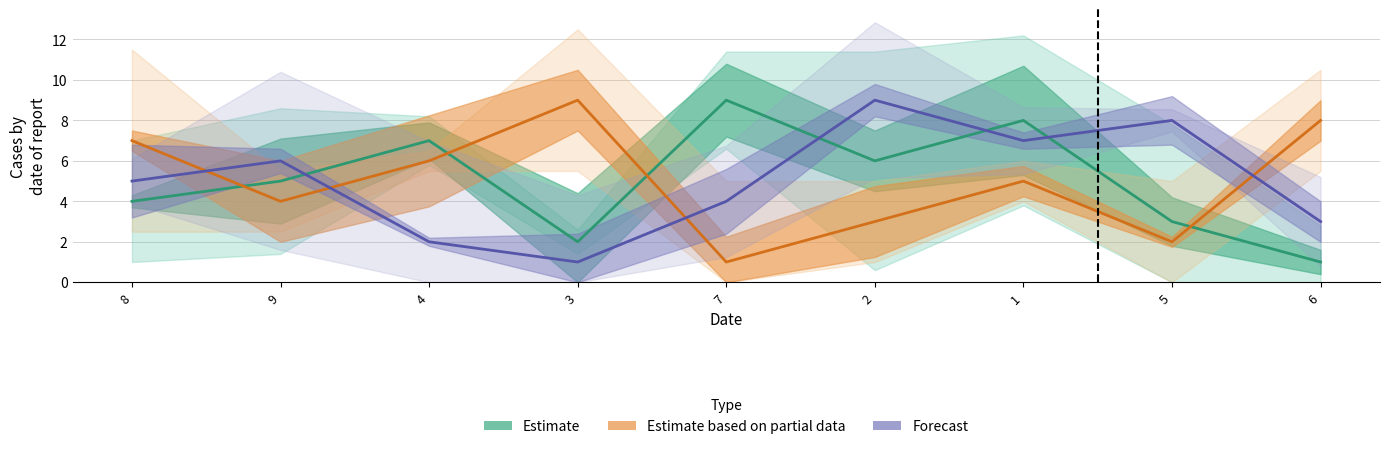

At which category does Estimate based on partial data reach its first local peak?

3